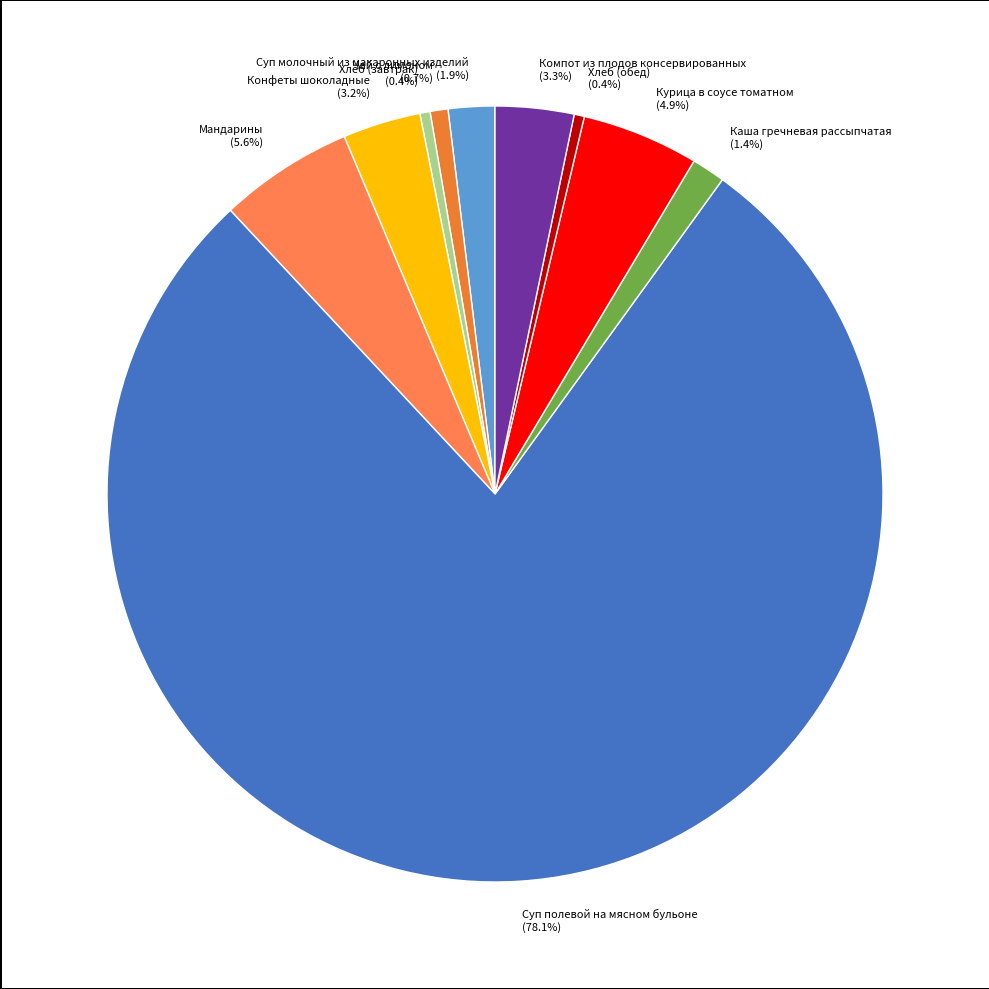

How many slices are in this pie chart?

10